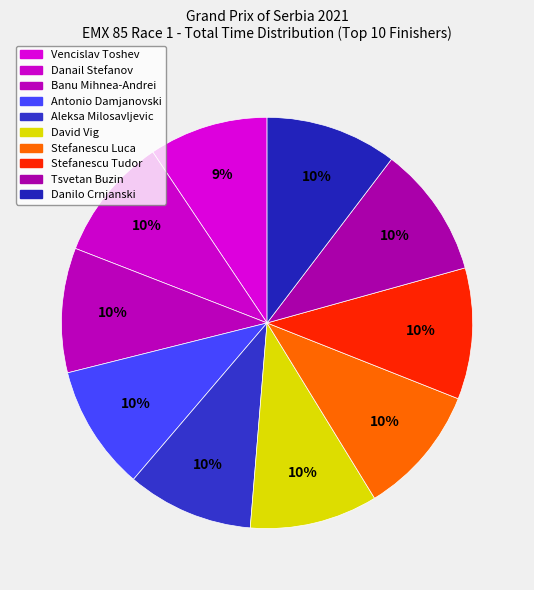

Is it true that Banu Mihnea-Andrei is 24% of the pie?

False